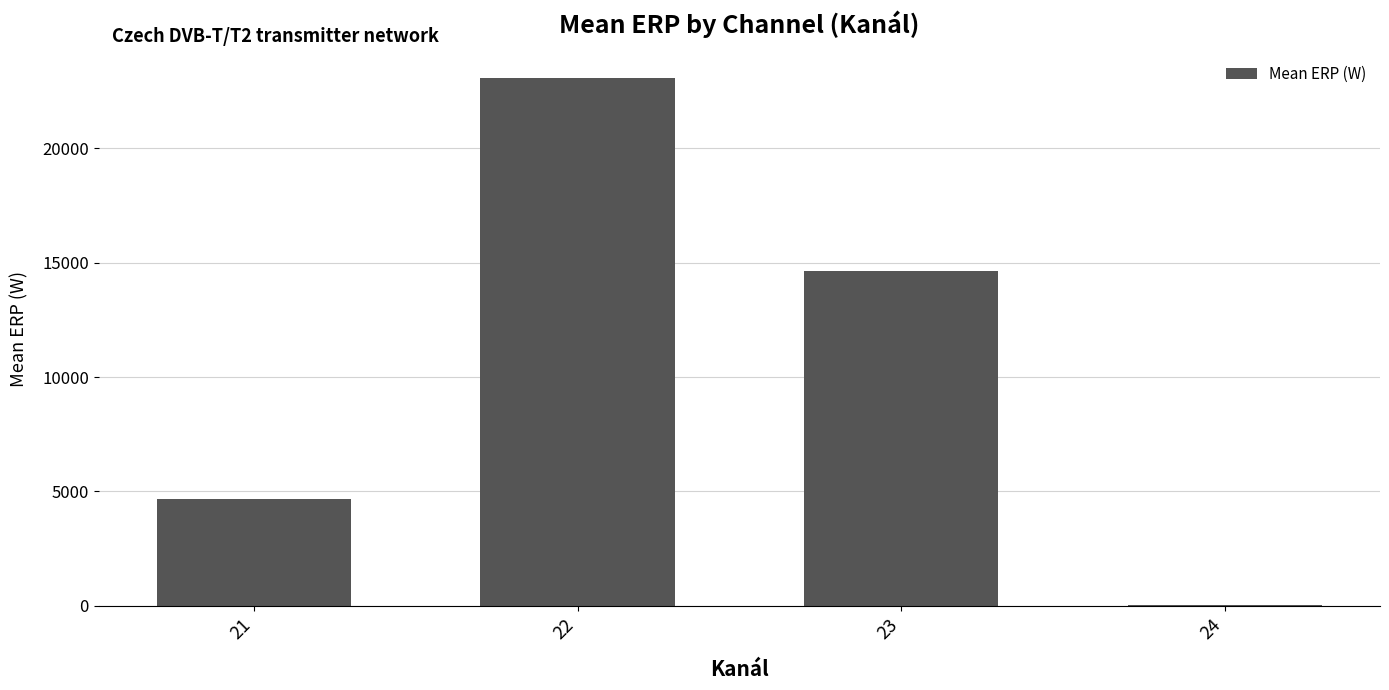

Are the bars grouped side by side (vs. stacked)?

No